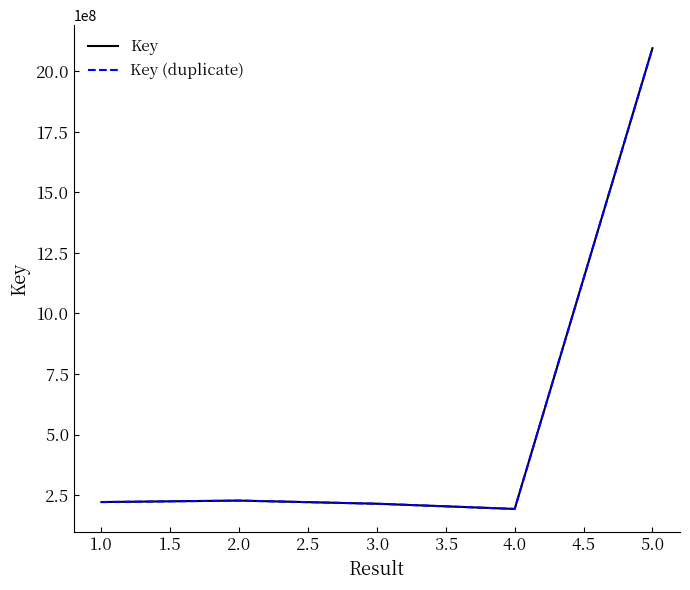

What is the value of the Key point at the 5th from the left?

2095006199